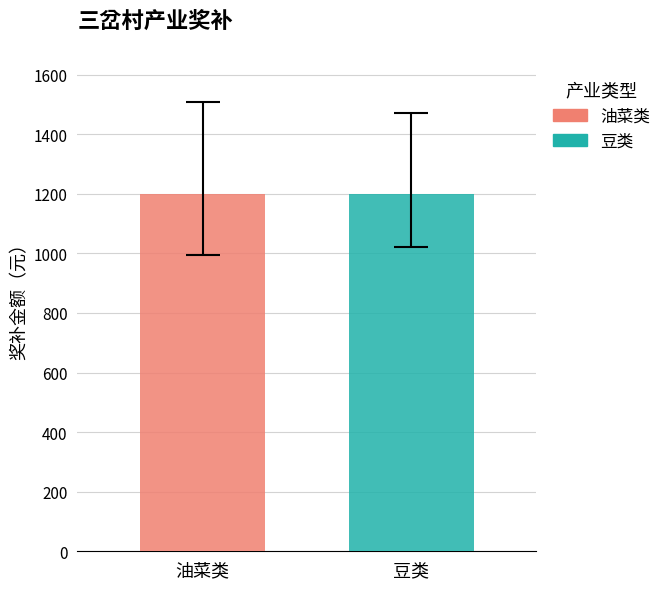

True or false: the data shows 2109 at 程新国.

False